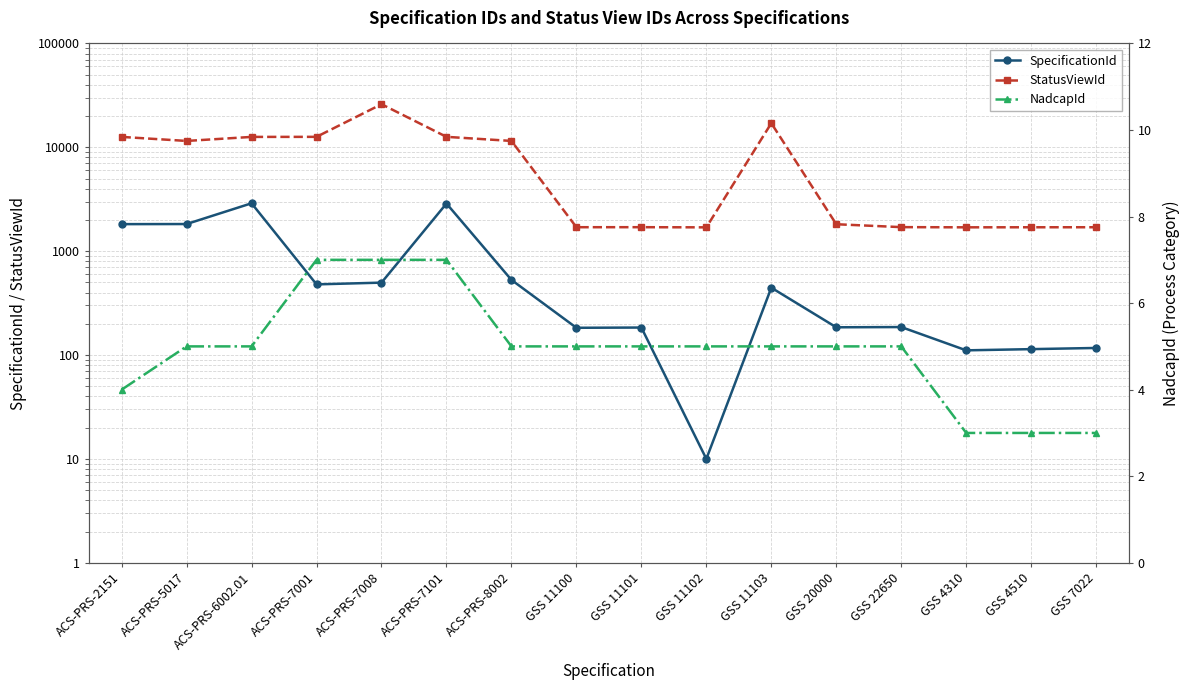

What is the sum of all StatusViewId values?

130226